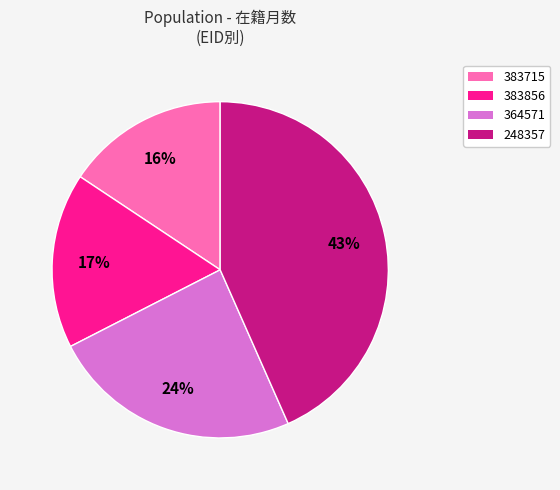

Do 364571 and 383856 together represent more than half of the pie?

No